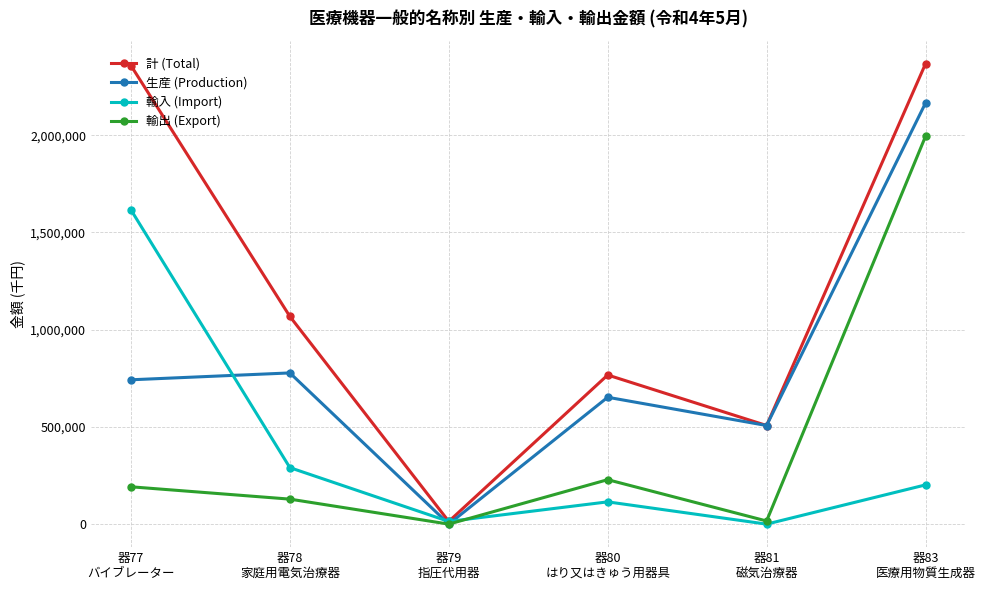

The value of 輸出 (Export) at 器81
磁気治療器 is 16123. True or false?

True